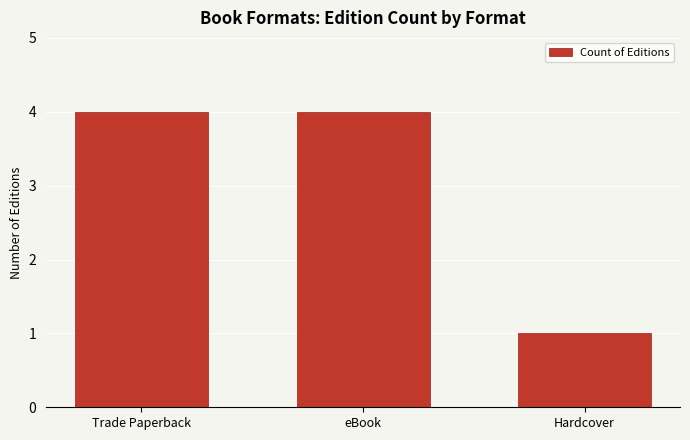

The value at Trade Paperback is 4. True or false?

True